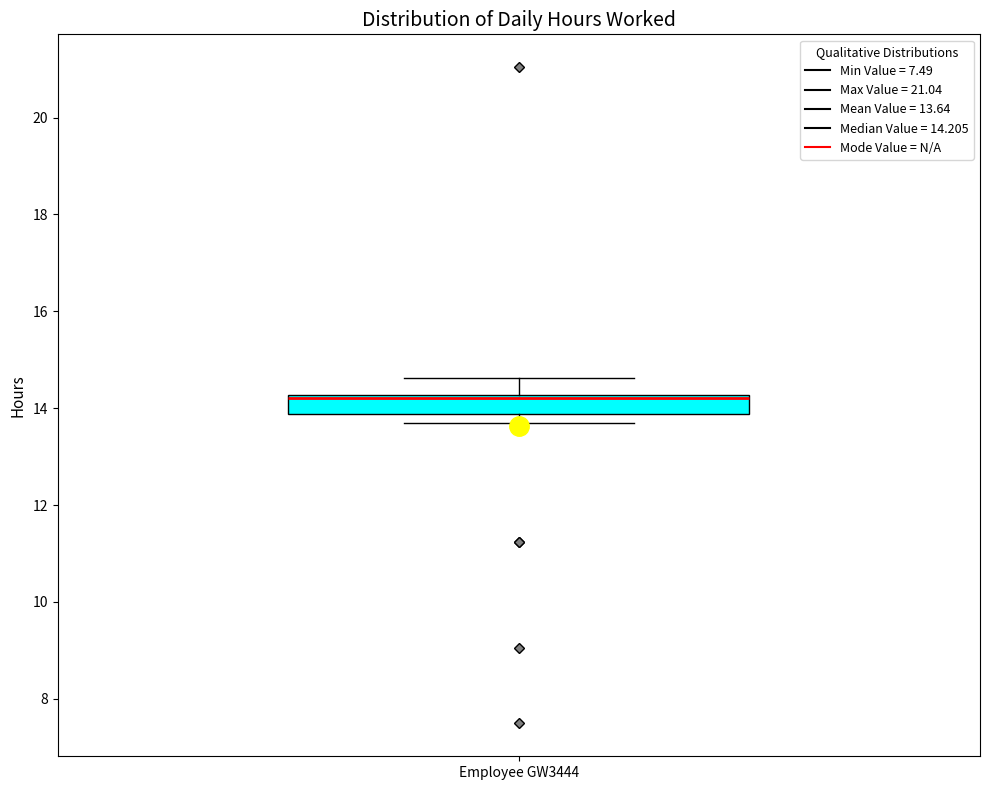

Transcribe this box plot: give where the median line is, the range the box spans, and where the two whiskers end, as read against the y-axis. The values are not printed on the chart, so give them approximately, as read against the axis.

median 14.2 (just below the box's upper edge), box 13.8 to 14.2, whiskers 13.6 to 14.6